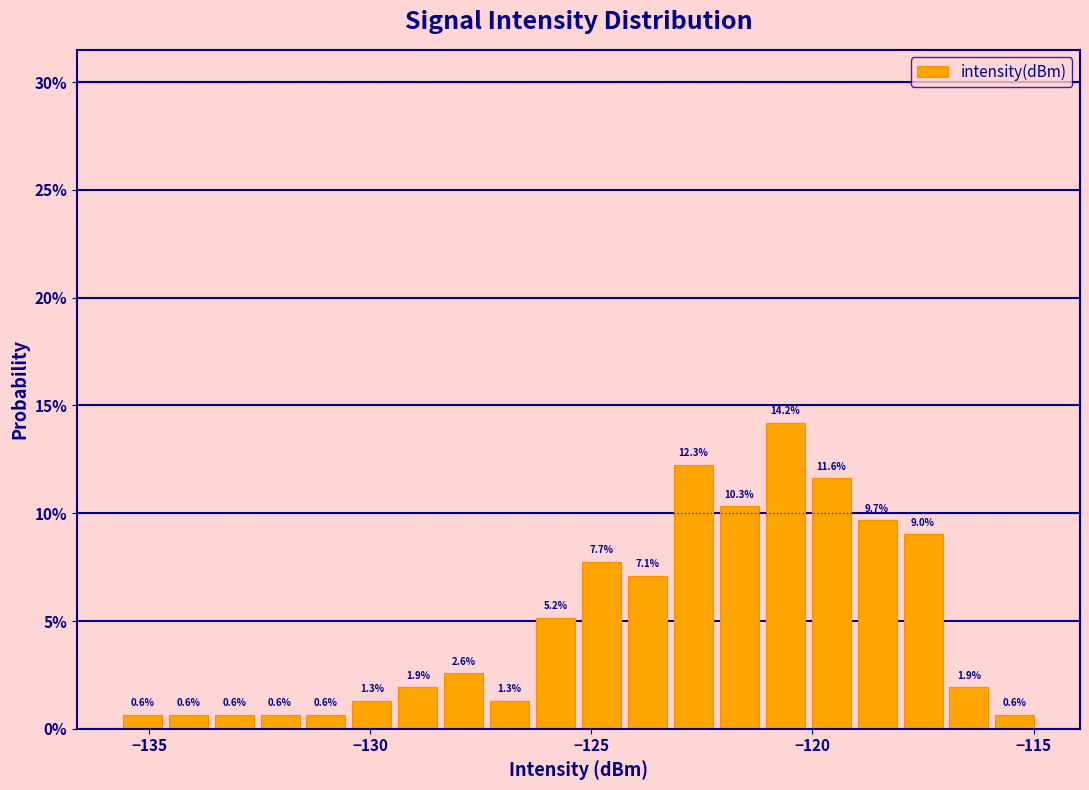

Read against the x-axis, roughly where is the centre of the tallest bar?

-120.5